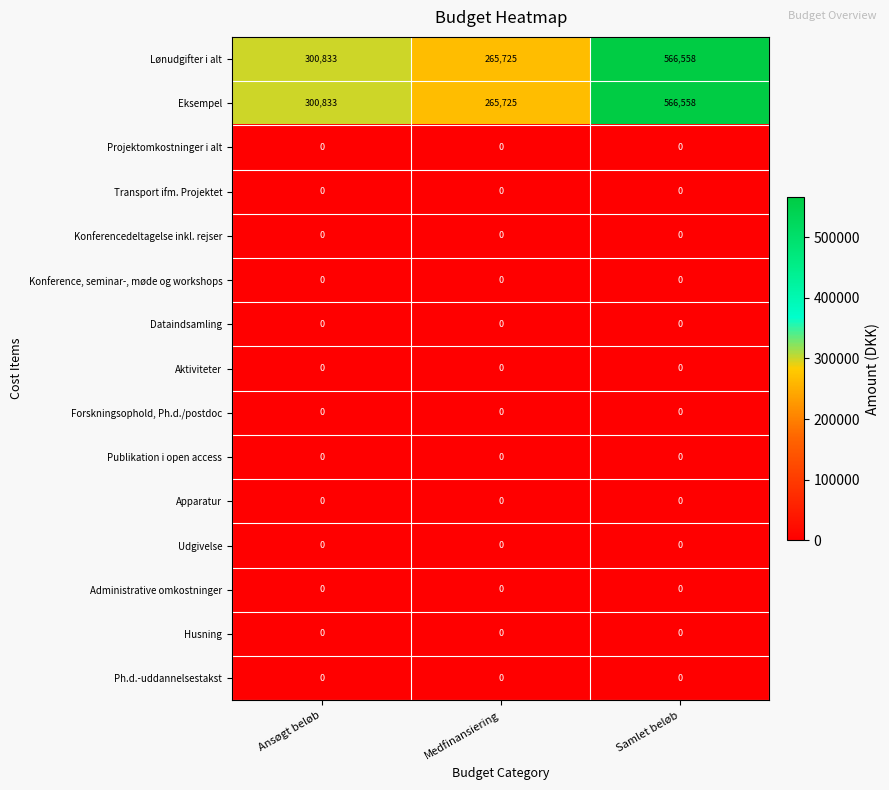

Count the number of categories in the chart.

3